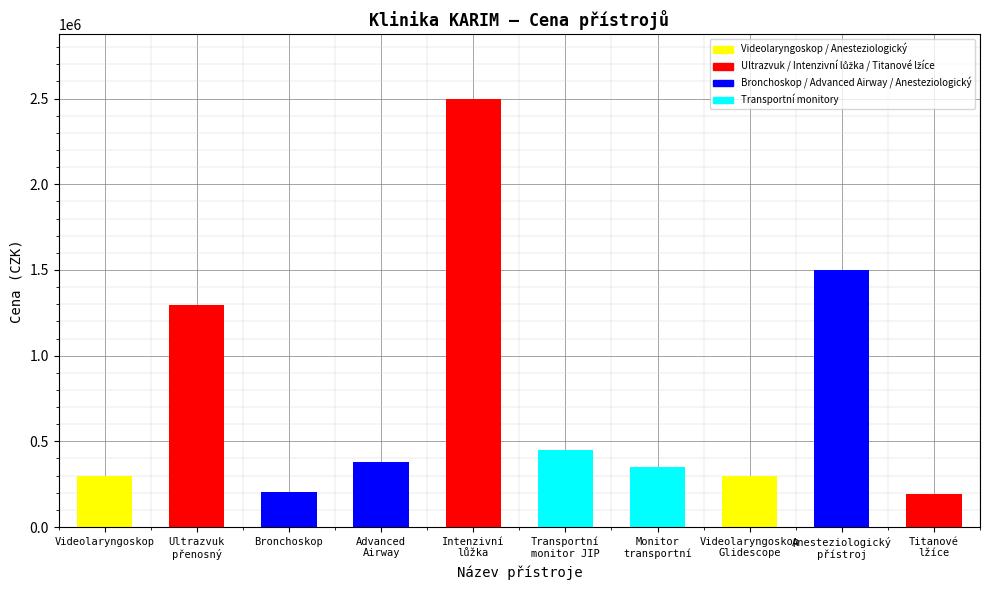

Approximately how many times larger is the value at Monitor
transportní compared to Transportní
monitor JIP?

0.8